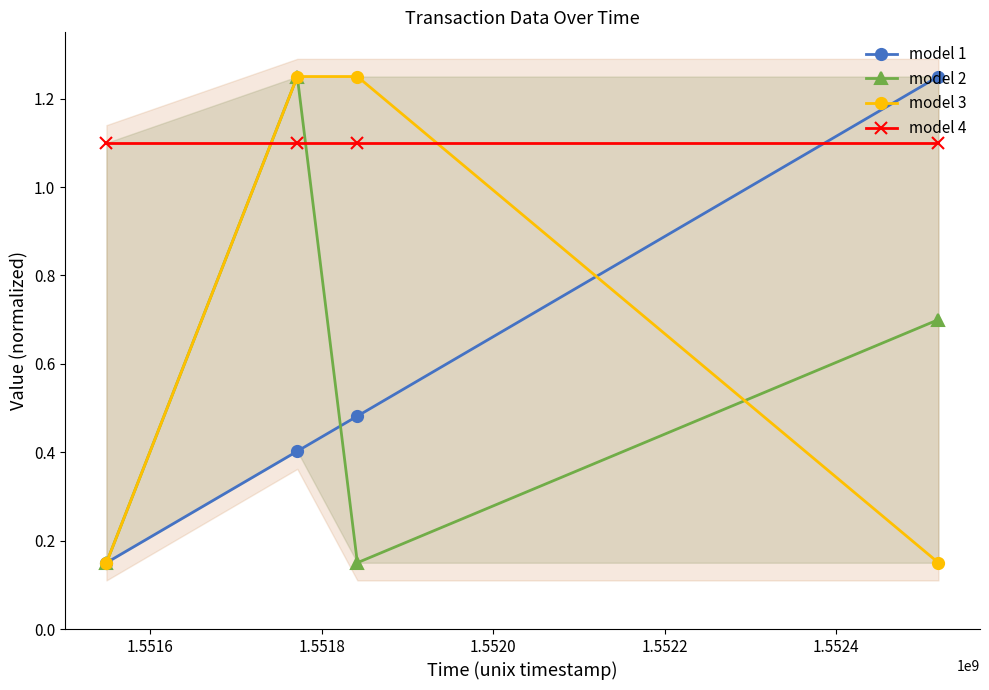

What is the maximum value for model 4?

1.1